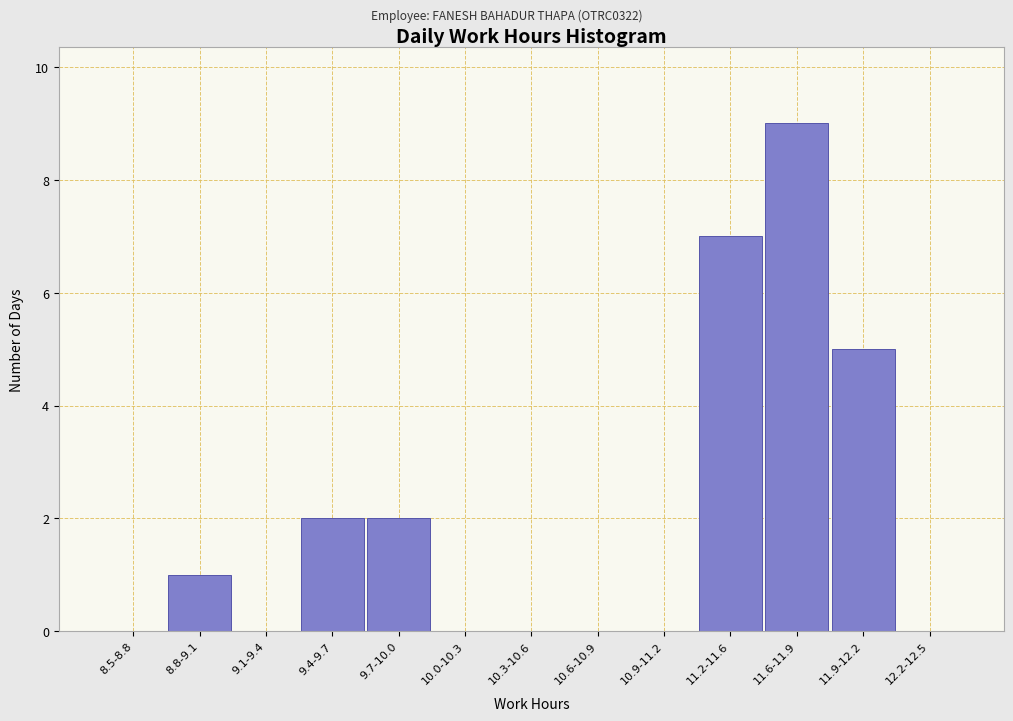

Reading right to left, list all the values displayed in this chart.

12.2-12.5=0	11.9-12.2=5	11.6-11.9=9	11.2-11.6=7	10.9-11.2=0	10.6-10.9=0	10.3-10.6=0	10.0-10.3=0	9.7-10.0=2	9.4-9.7=2	9.1-9.4=0	8.8-9.1=1	8.5-8.8=0